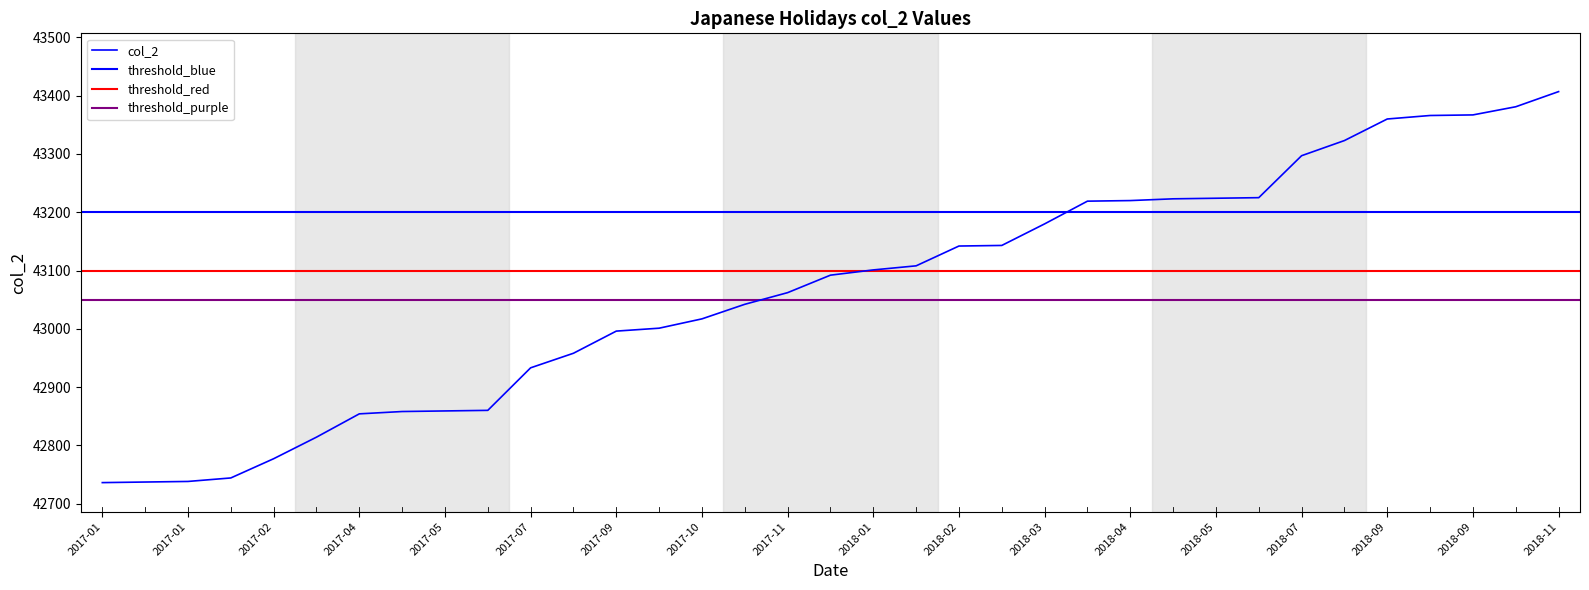

Rank the categories by value from lowest to highest.

2017-01-01, 2017-01-02, 2017-01-03, 2017-01-09, 2017-02-11, 2017-03-20, 2017-04-29, 2017-05-03, 2017-05-04, 2017-05-05, 2017-07-17, 2017-08-11, 2017-09-18, 2017-09-23, 2017-10-09, 2017-11-03, 2017-11-23, 2017-12-23, 2018-01-01, 2018-01-08, 2018-02-11, 2018-02-12, 2018-03-21, 2018-04-29, 2018-04-30, 2018-05-03, 2018-05-04, 2018-05-05, 2018-07-16, 2018-08-11, 2018-09-17, 2018-09-23, 2018-09-24, 2018-10-08, 2018-11-03